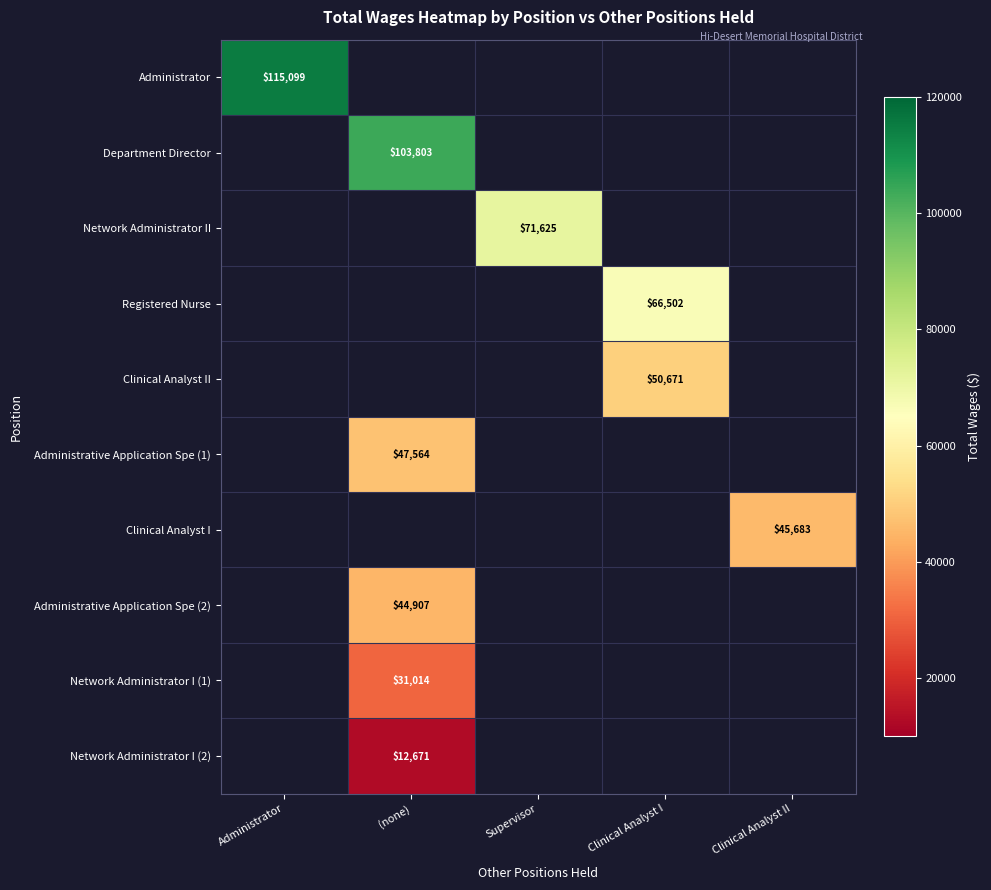

Is it true that Clinical Analyst I equals 60931.4 at Clinical Analyst II?

False